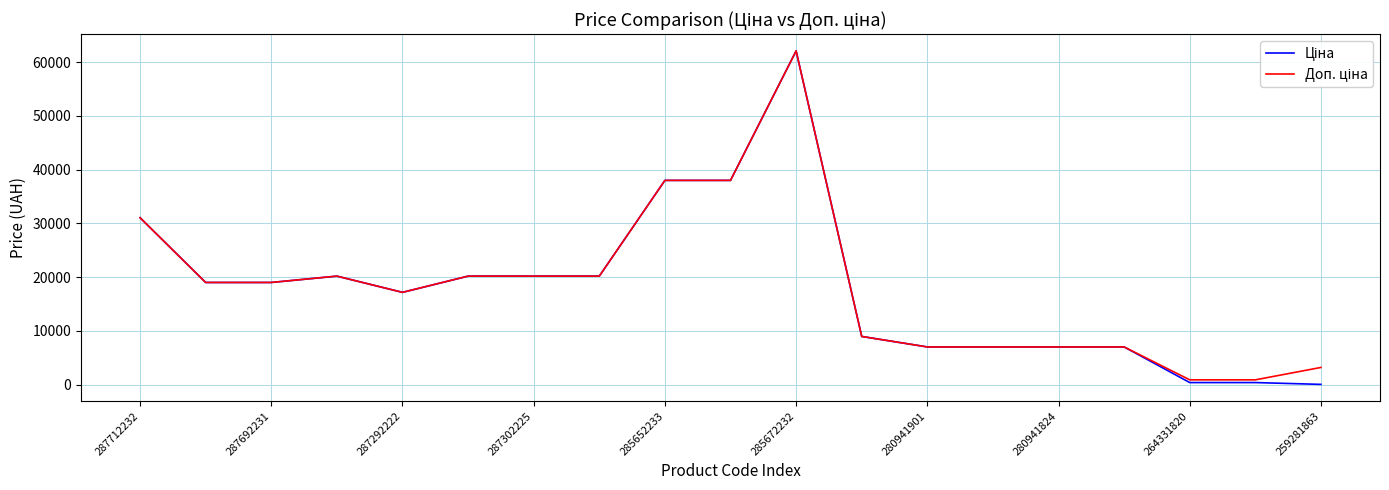

What is the maximum value shown in the chart?

62116.9